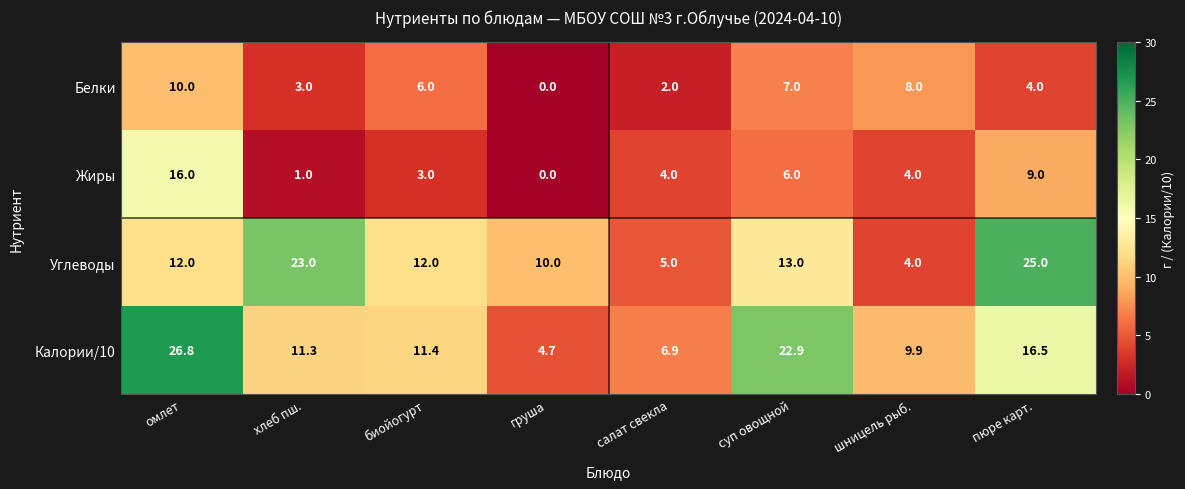

Which series has the widest spread of values?

Калории/10